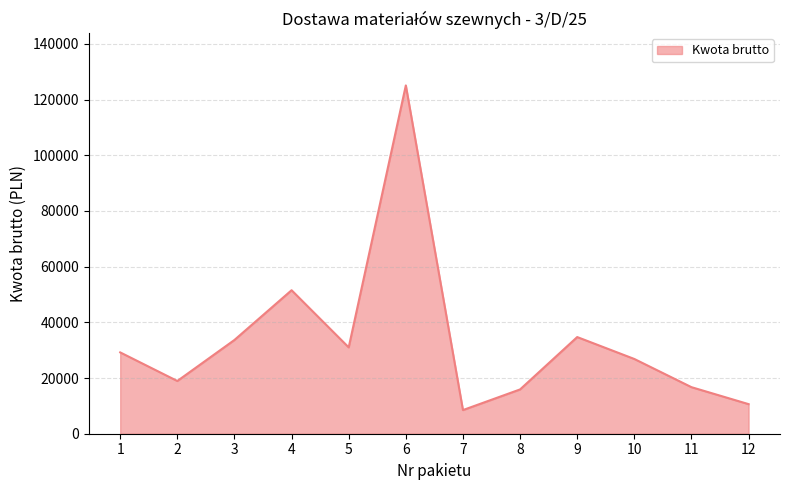

The chart shows a value of 24965.8 at 8. True or false?

False